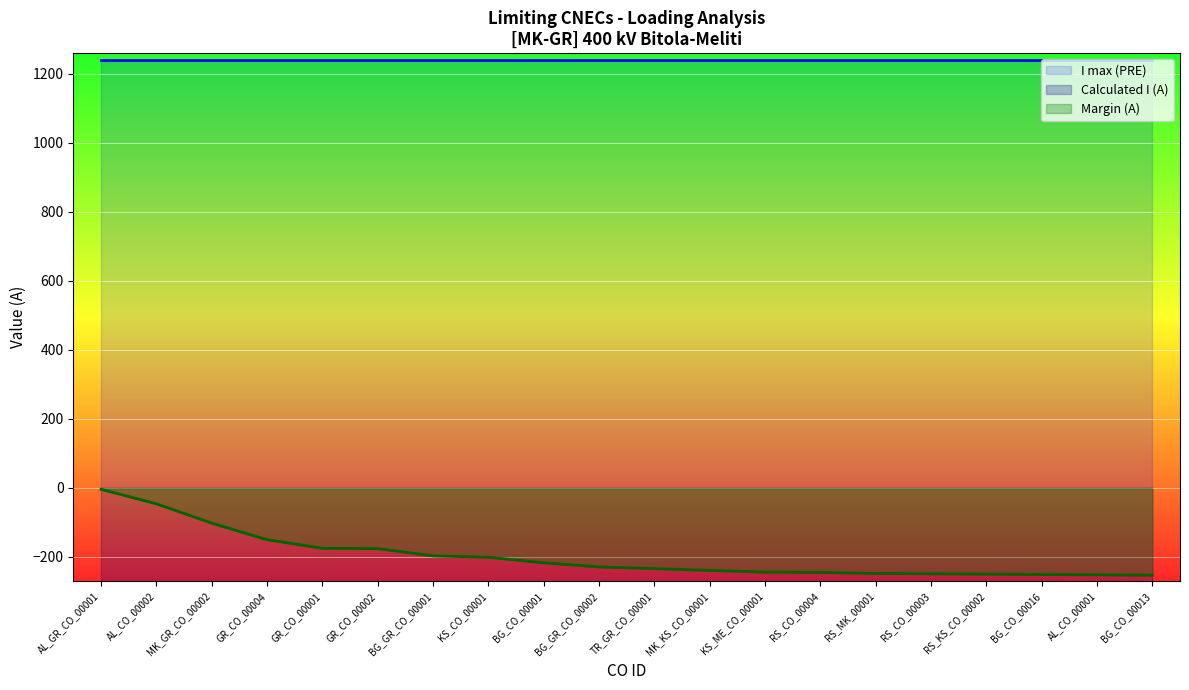

What is the total value across all series at RS_CO_00004?

-1240